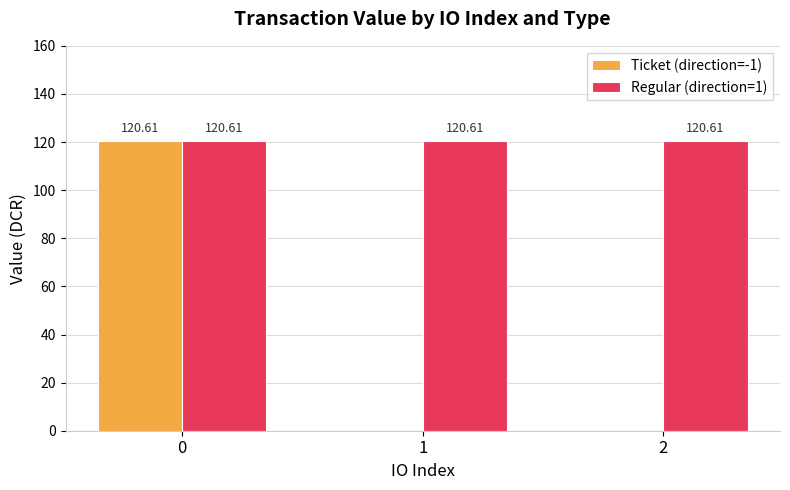

What is the average value of the Ticket (direction=-1) series?

40.2